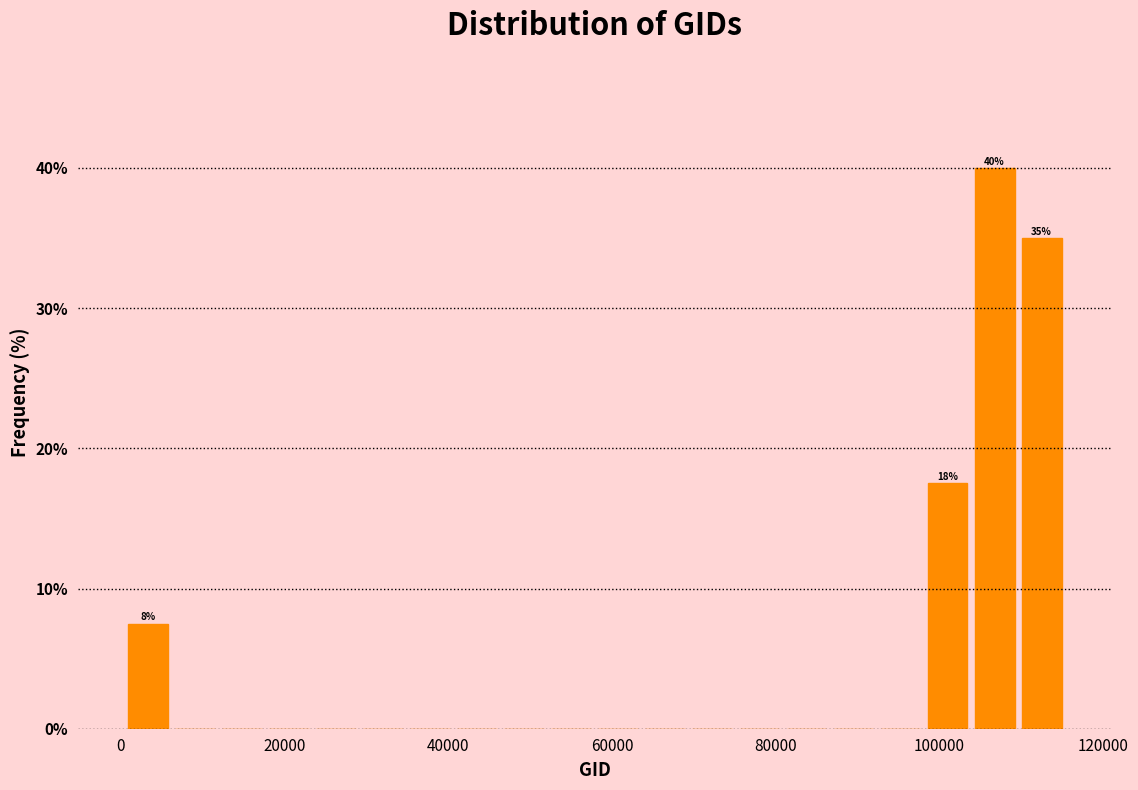

Read against the x-axis, roughly where is the centre of the tallest bar?

106000